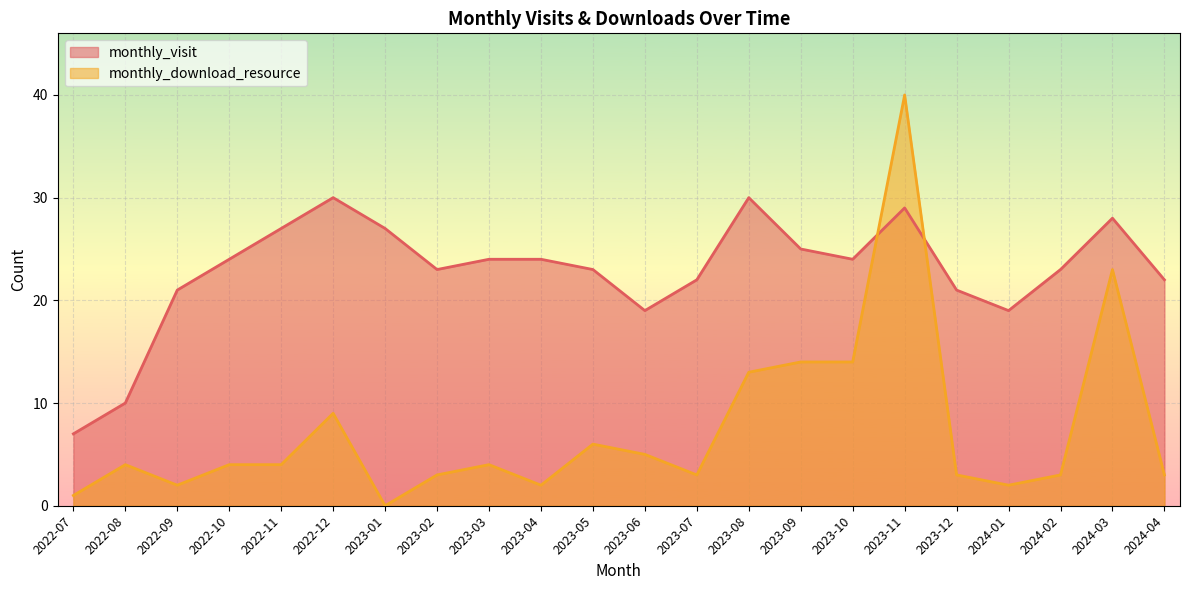

What is the maximum value shown in the chart?

40